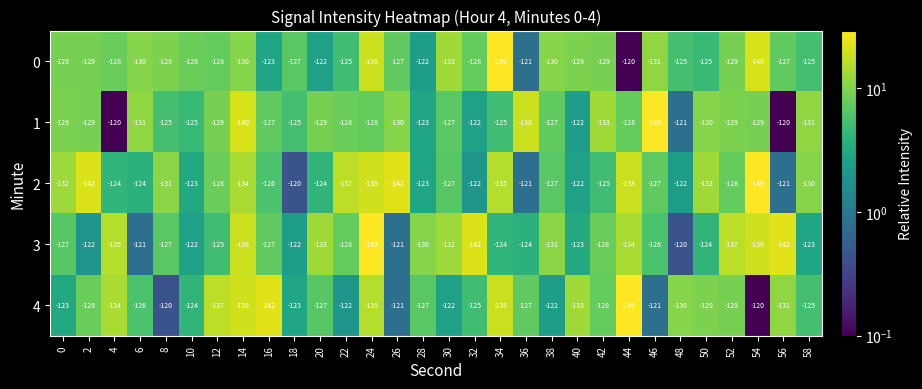

What is the smallest value displayed?

-149